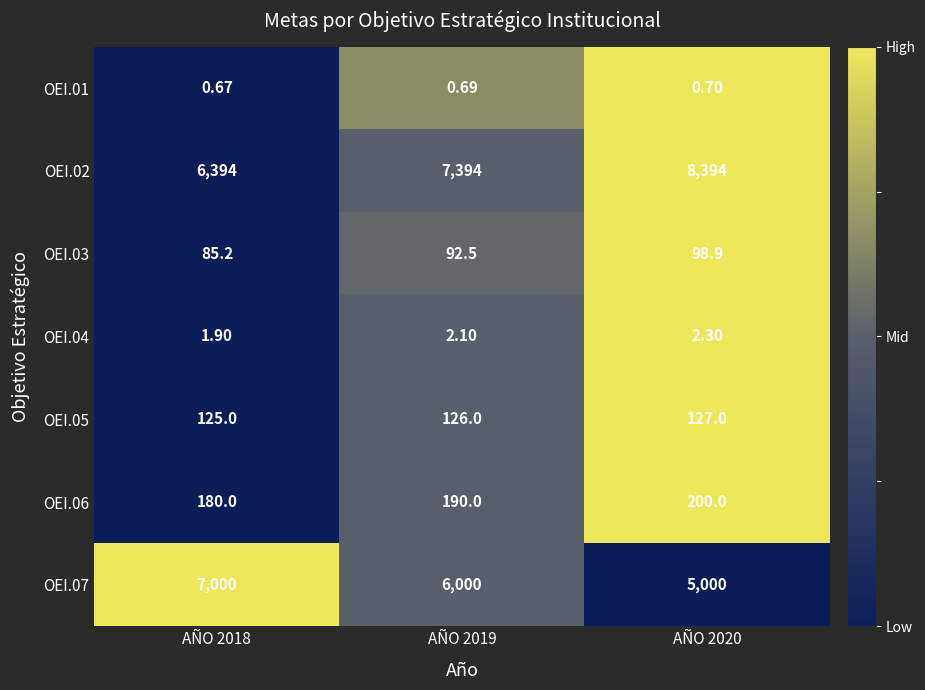

Is the value of OEI.05 at AÑO 2018 greater than the value of OEI.01 at AÑO 2020?

Yes